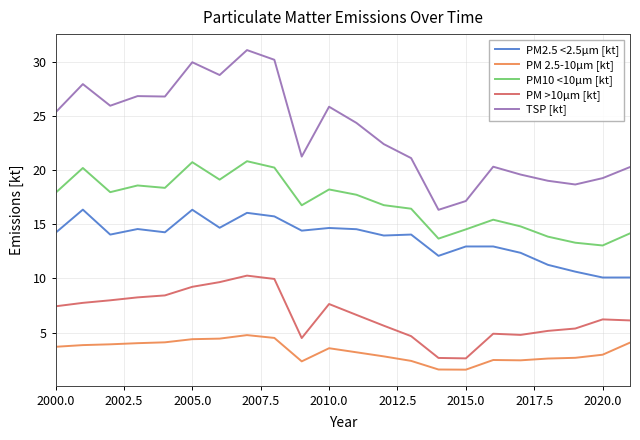

Which series has the largest range (max minus min)?

TSP [kt]